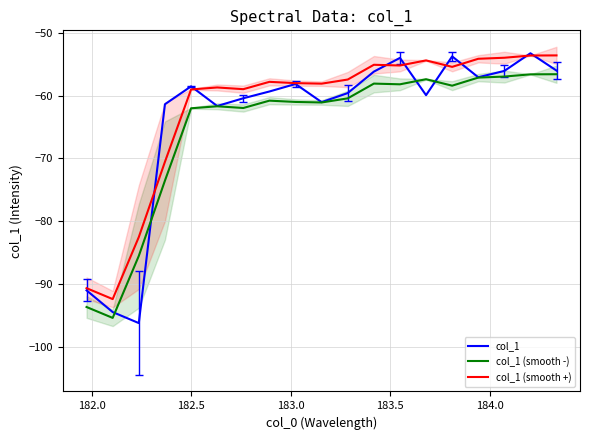

What is the highest value of the col_1 (smooth -) series?

-56.6